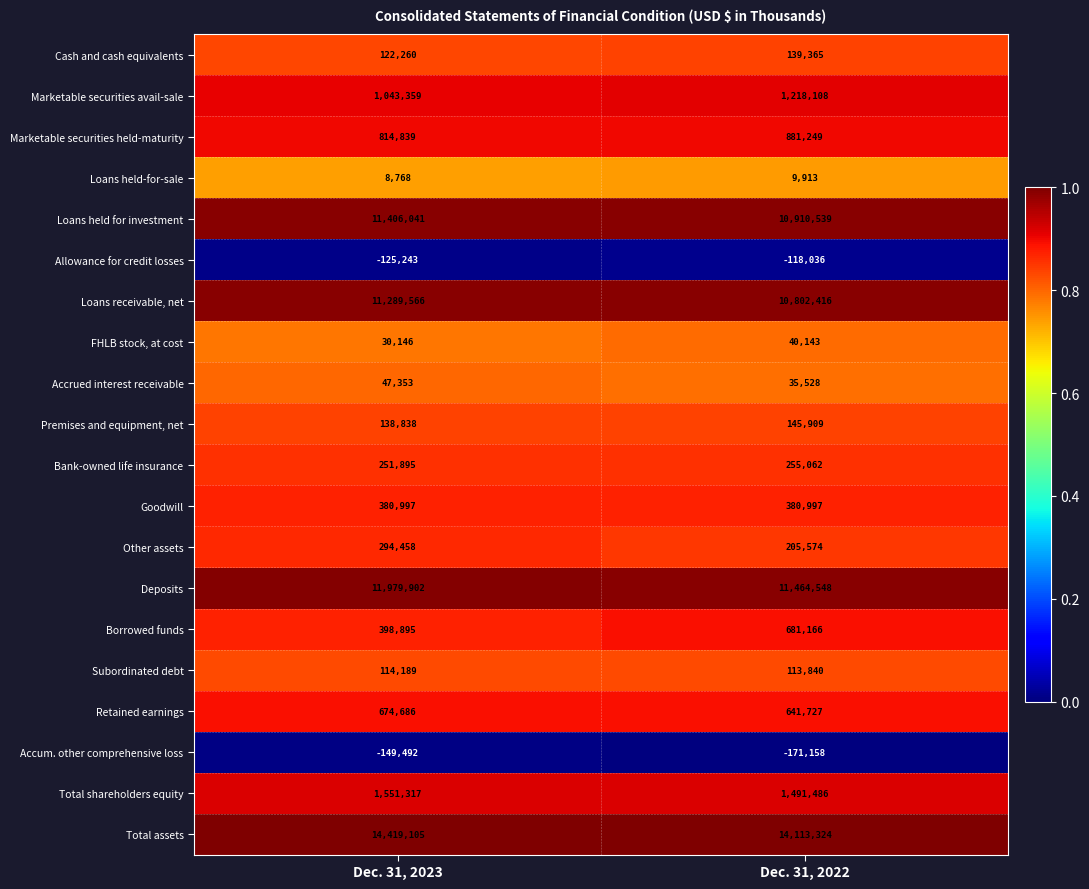

What is the total value across all series at Dec. 31, 2023?

54691879